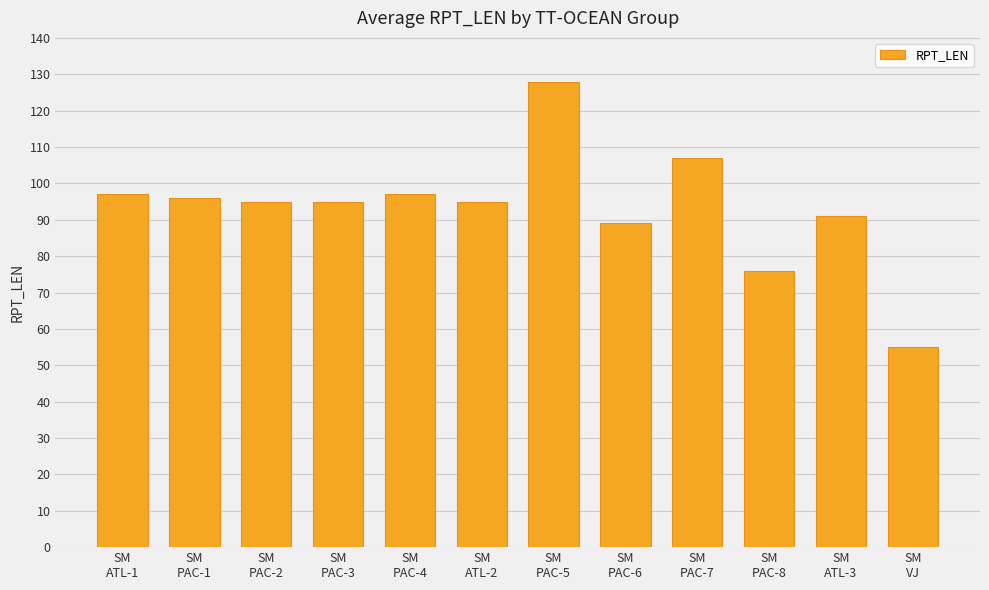

Is it true that the value at SM
PAC-3 is 55?

False